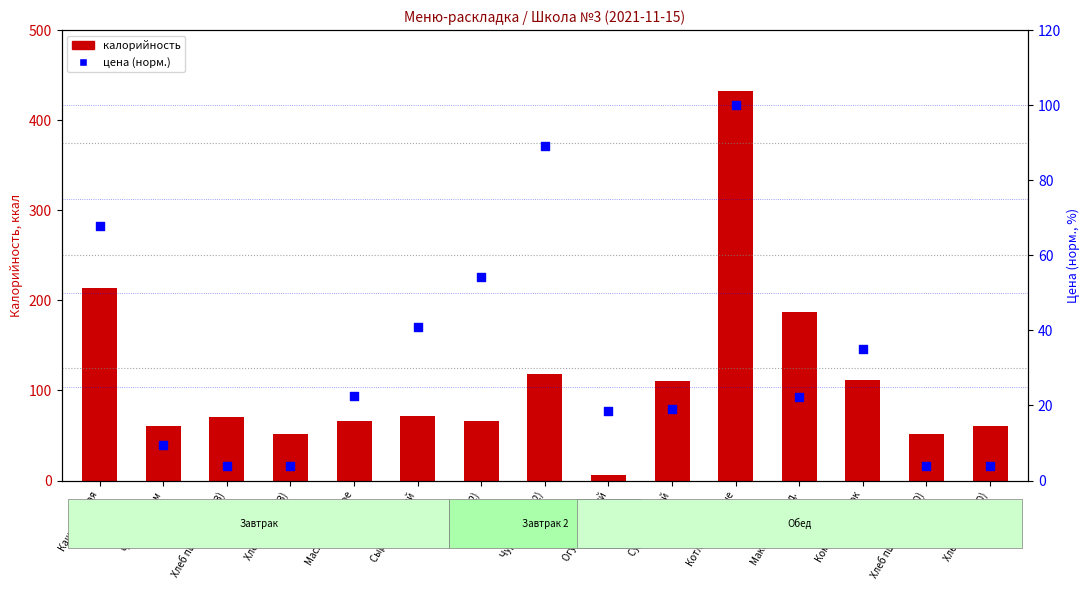

Is the value of калорийность at Чай с сахаром greater than the value of цена (норм.) at Макаронные изд.?

Yes